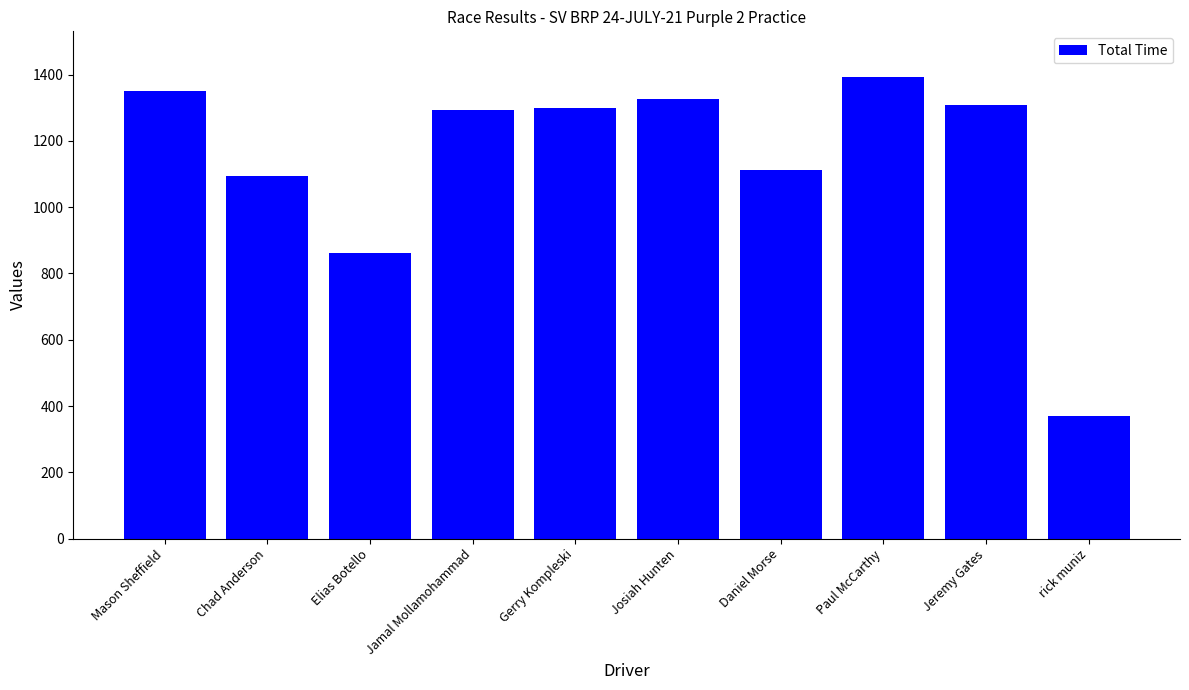

The value at rick muniz is 185.8. True or false?

False